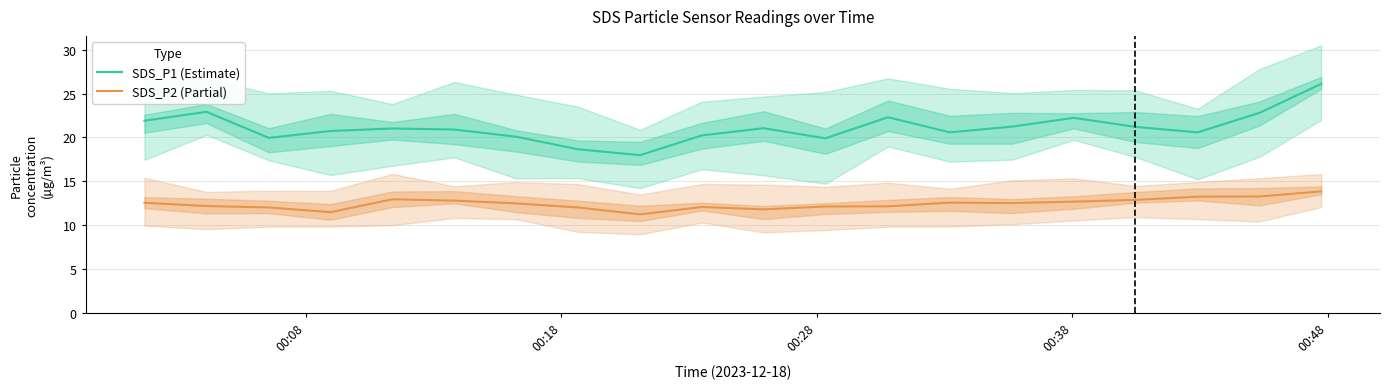

What is the maximum value for SDS_P1 (Estimate)?

26.1